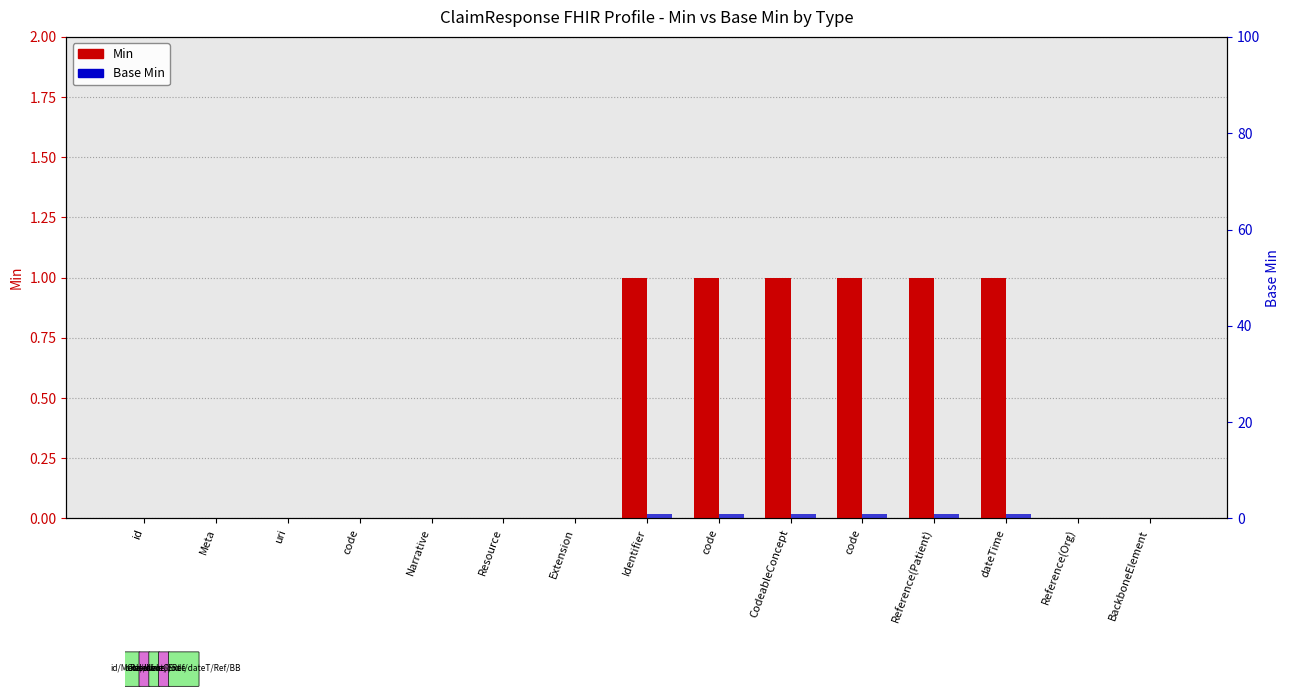

Which category has the highest value in the Min series?

Identifier